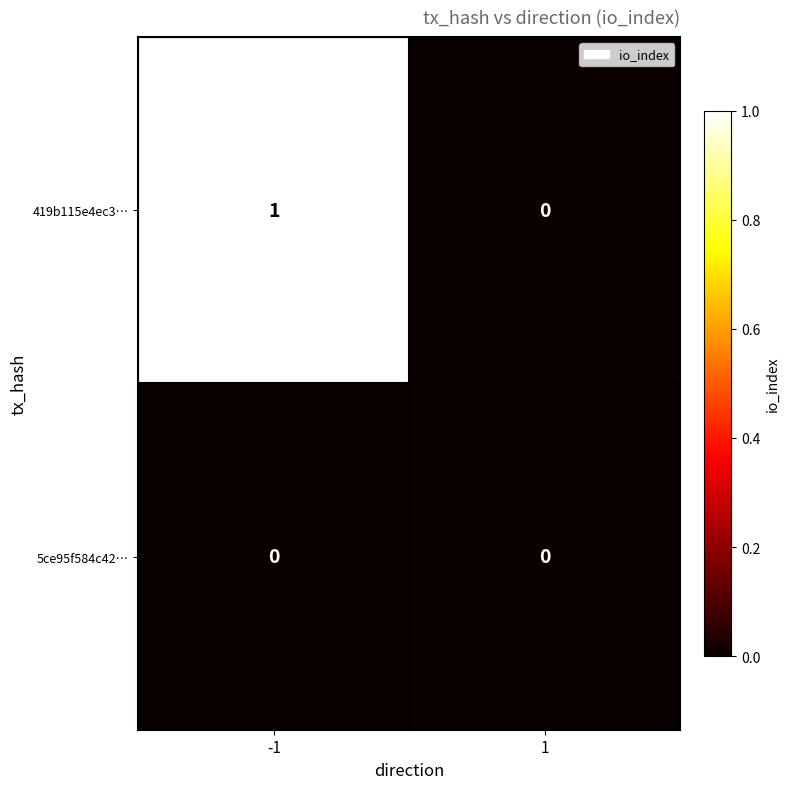

List the series in order of their overall mean, lowest first.

5ce95f584c42…, 419b115e4ec3…